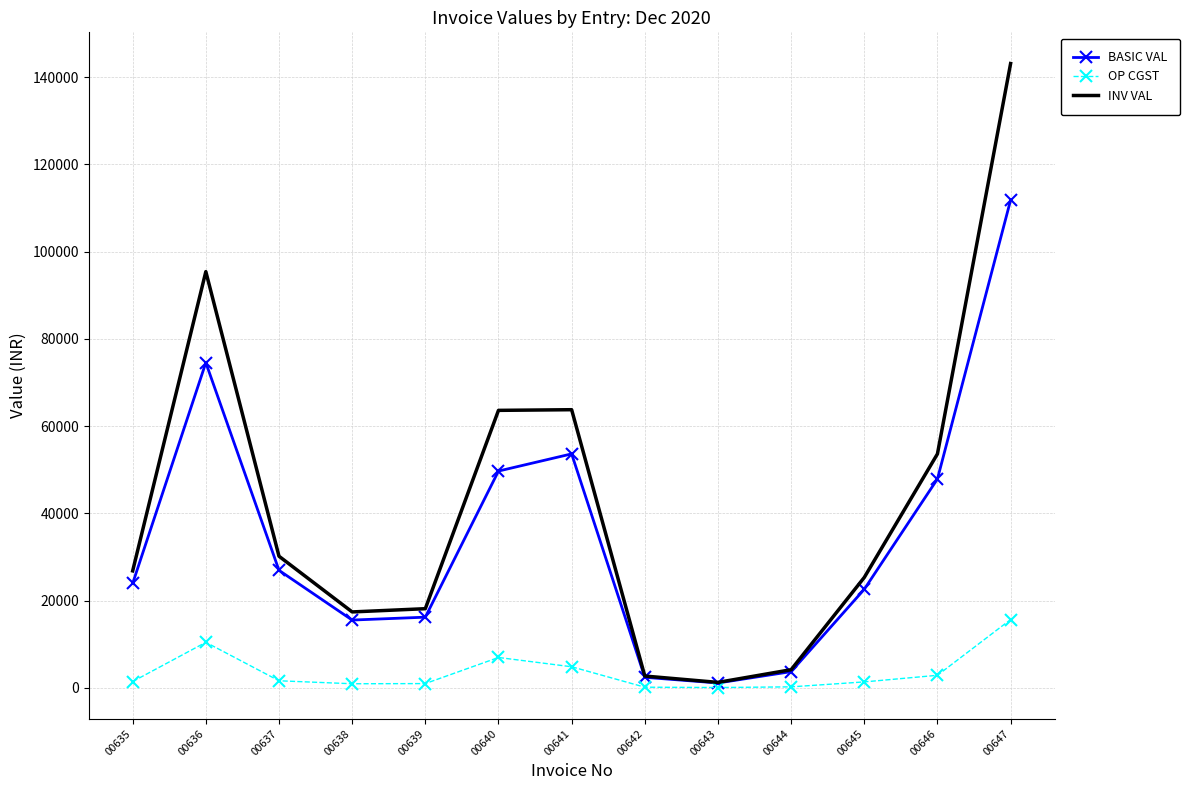

Rank the series by their maximum value, from lowest to highest.

OP CGST, BASIC VAL, INV VAL